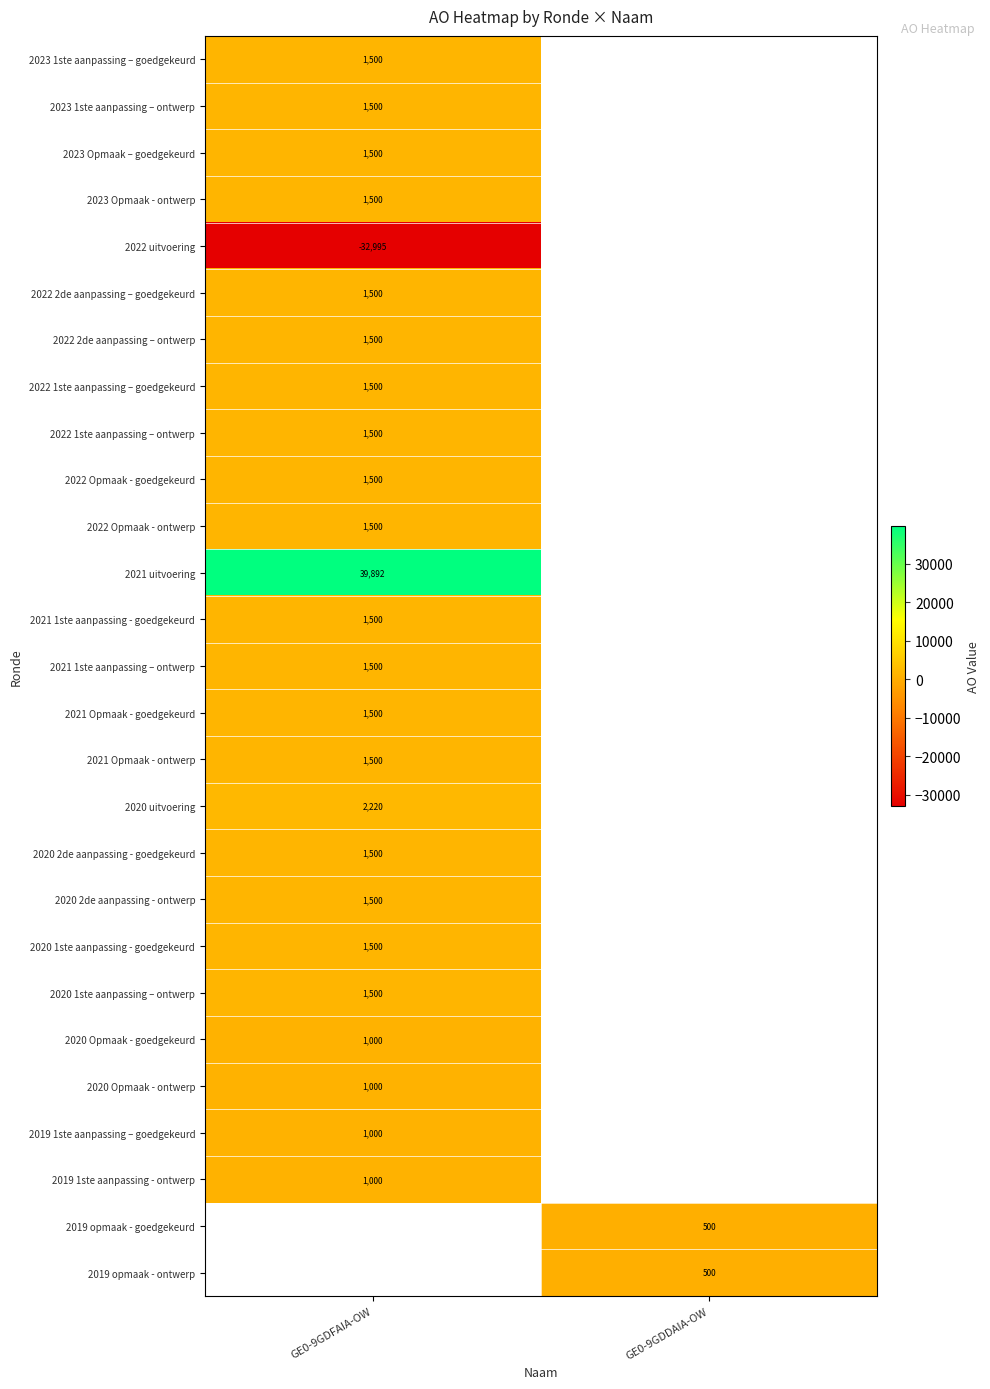

Is it true that 2020 Opmaak - ontwerp equals 305 at GE0-9GDFAIA-OW?

False